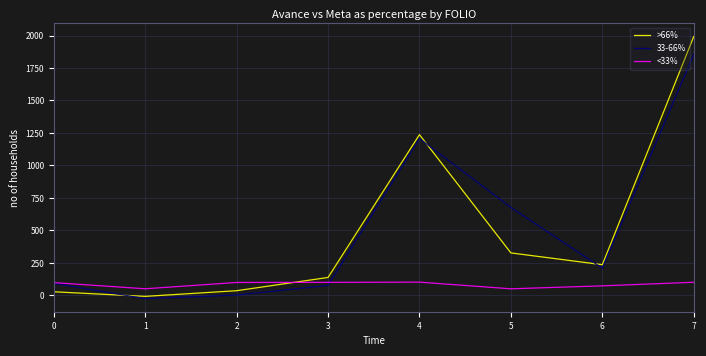

What is the average value of the 33-66% series?

512.1